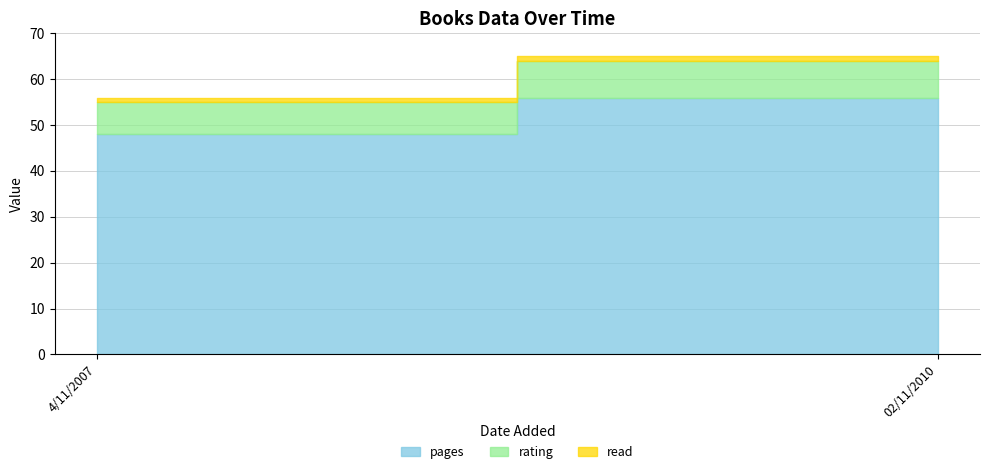

What is the minimum value shown in the chart?

1